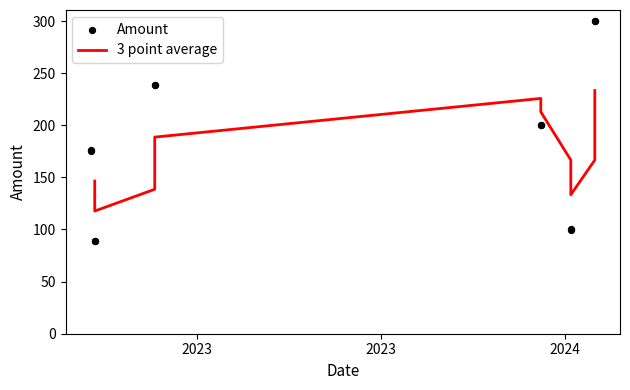

Which series has the largest Y range (max minus min)?

Amount